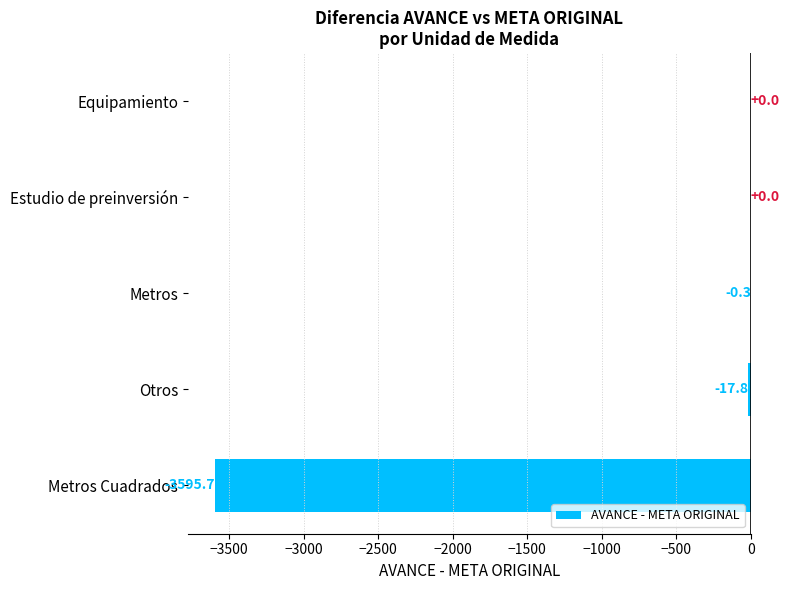

True or false: the data shows -17.8 at Otros.

True